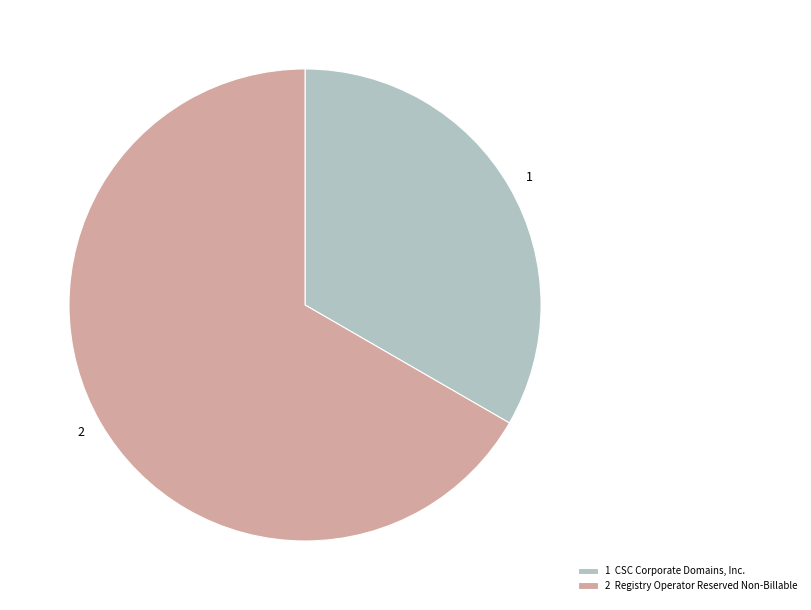

What is the ratio of the value at 2 to the value at 1?

2.0